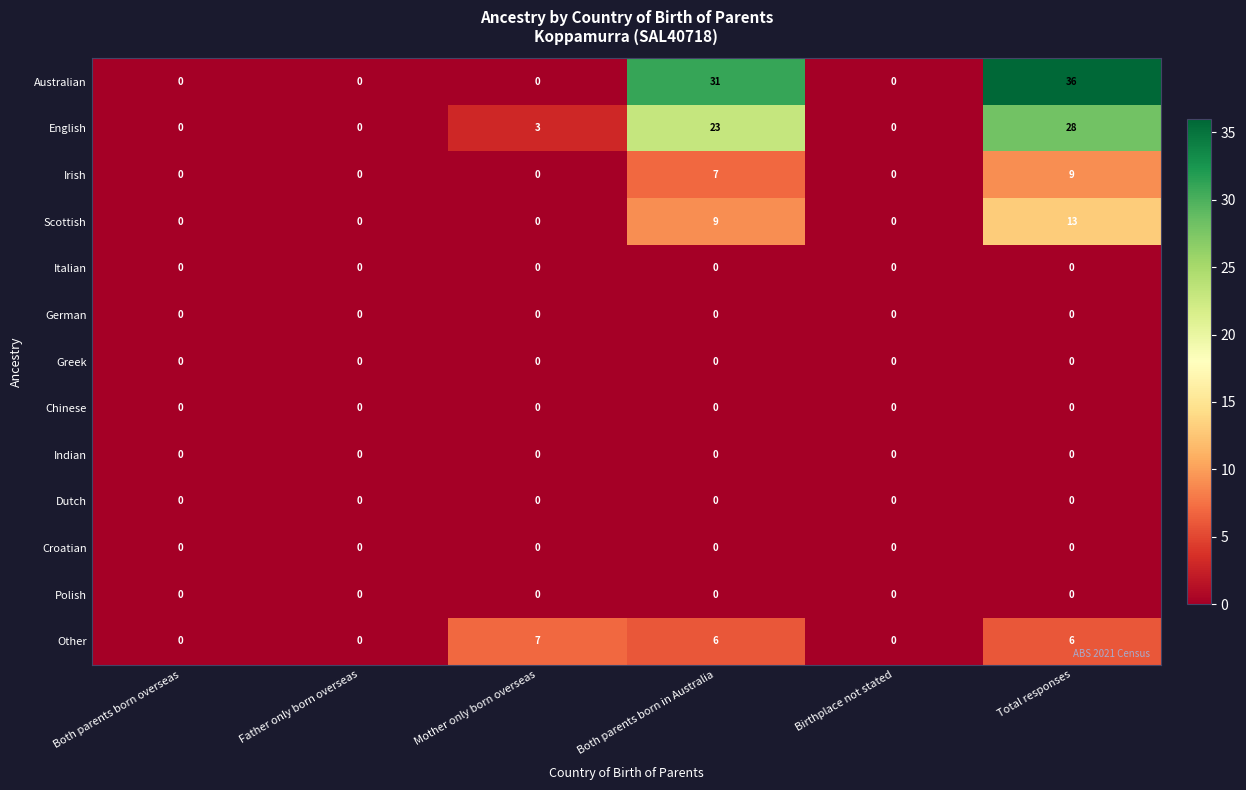

Which series has the largest total across all categories?

Australian